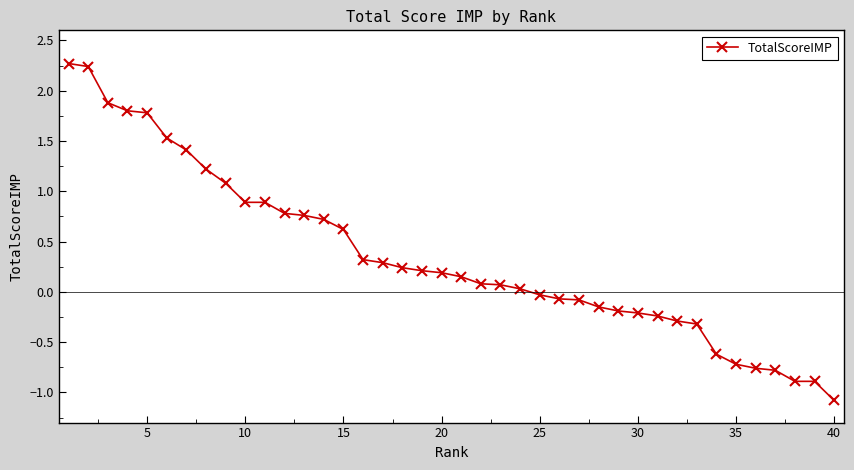

What is the value of the 15th point from the left?

0.6